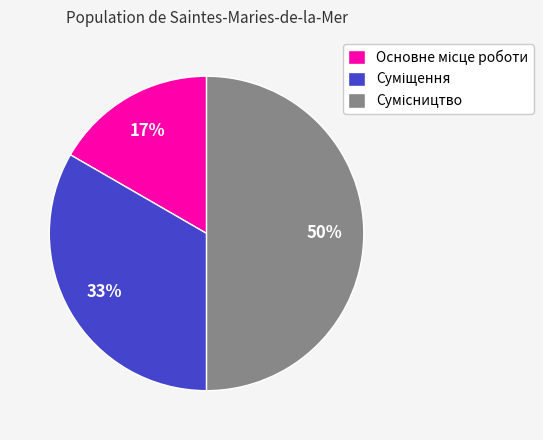

To the nearest percent, what is the difference between the largest and smallest slice percentages?

33%